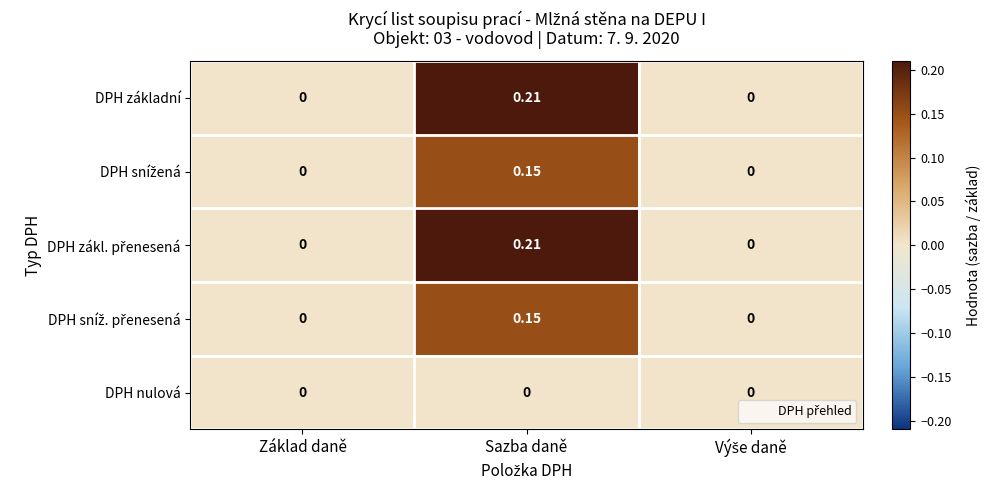

At which category is the sum across all series the highest?

Sazba daně